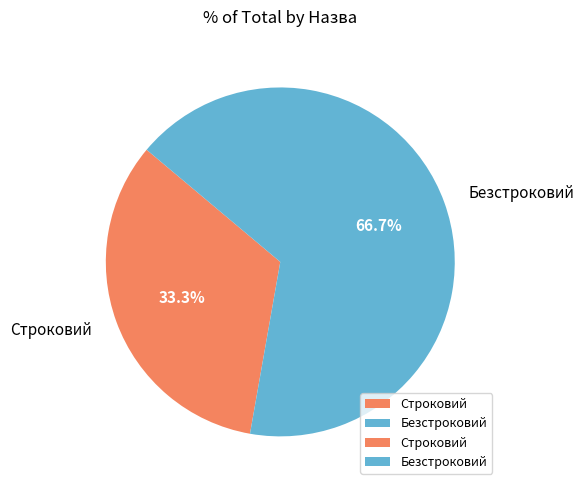

To the nearest percent, what percentage of the pie is Строковий?

33%